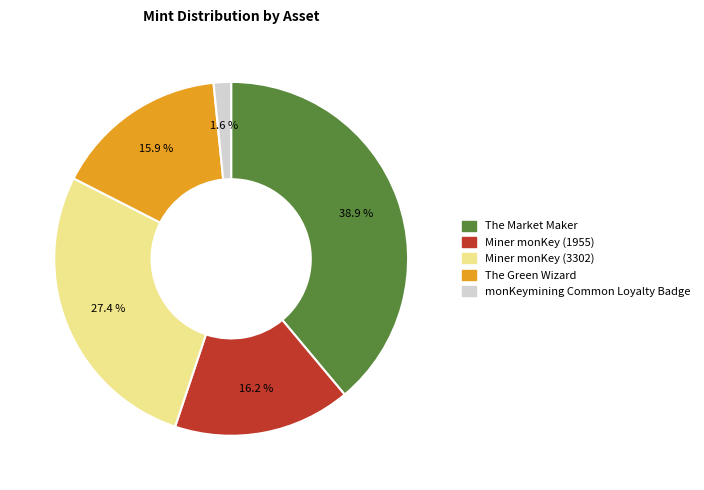

The Miner monKey (1955) slice represents 16% of the pie. True or false?

True